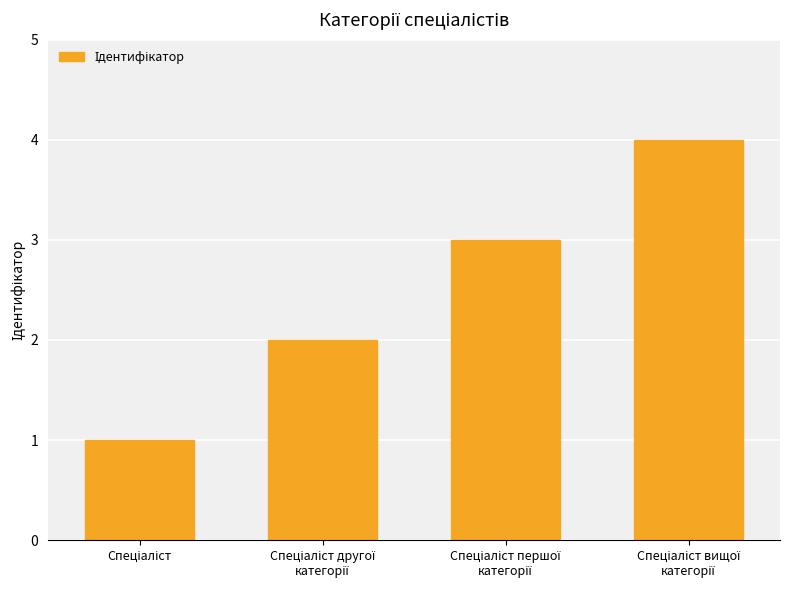

Reading left to right, transcribe all the data shown in this chart.

1	2	3	4